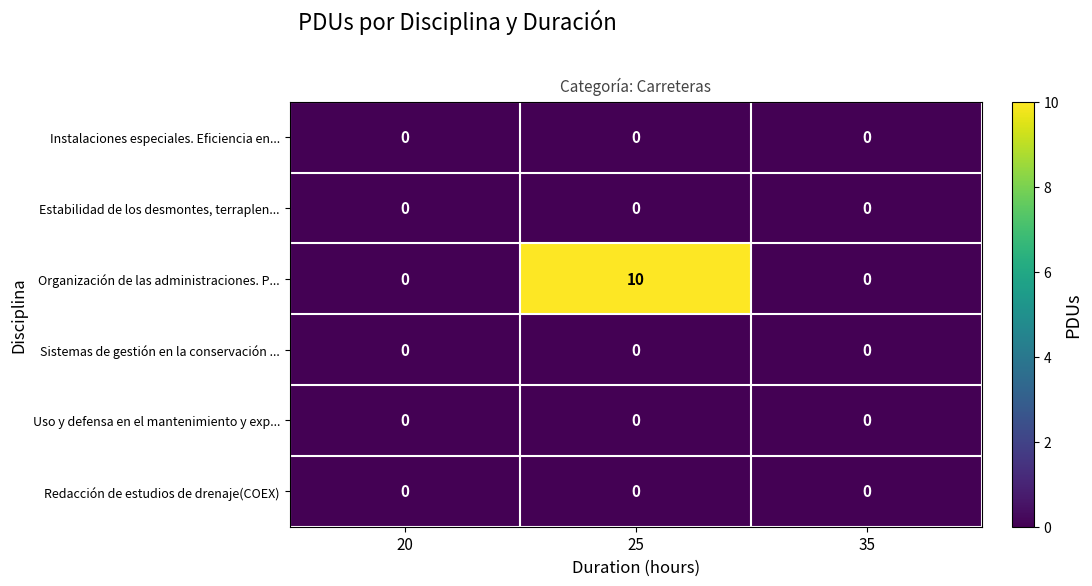

What is the maximum value shown in the chart?

10